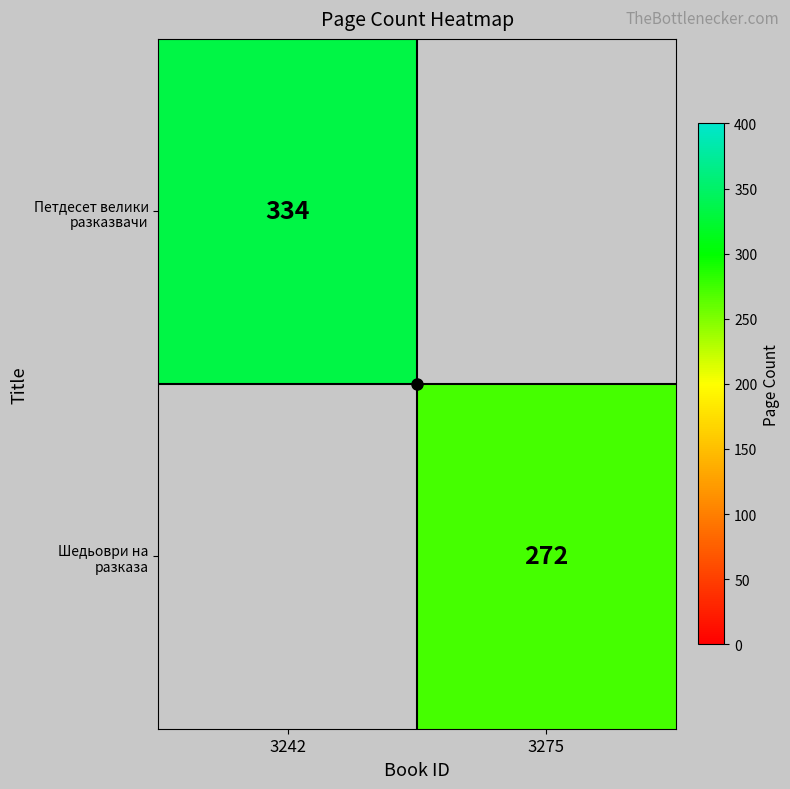

What is the lowest value of the Петдесет велики разказвачи series?

334.0